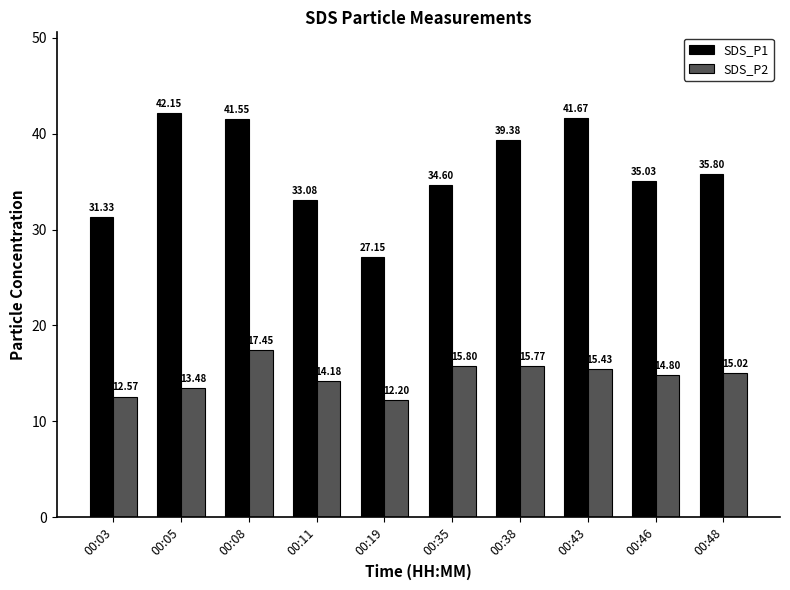

Where is SDS_P1 nearest to the value 34?

00:35